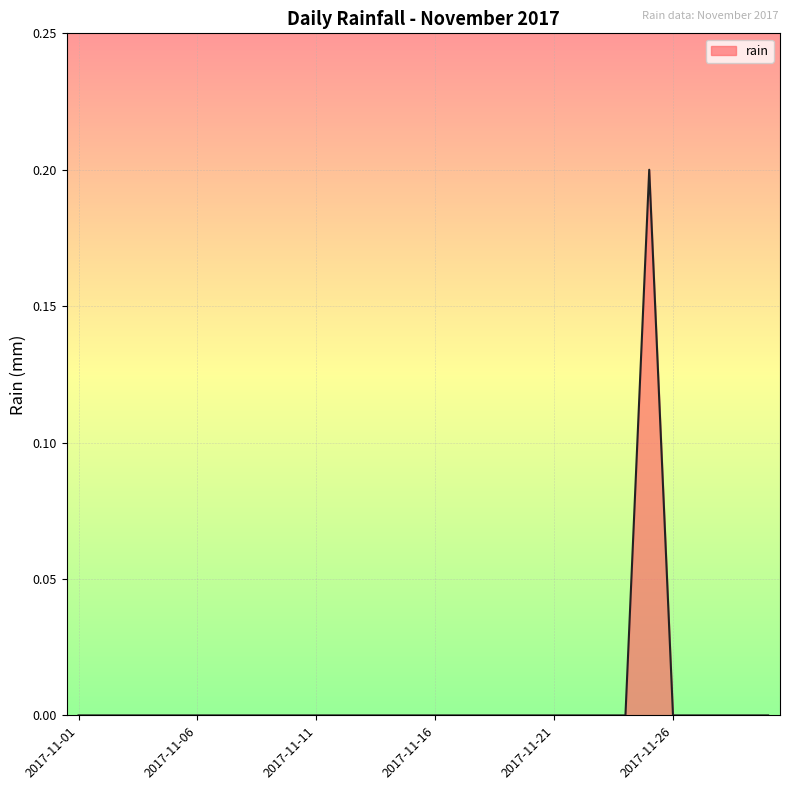

Reading left to right, what are all the values shown in this chart?

0.0	0.0	0.0	0.0	0.0	0.0	0.0	0.0	0.0	0.0	0.0	0.0	0.0	0.0	0.0	0.0	0.0	0.0	0.0	0.0	0.0	0.0	0.0	0.0	0.2	0.0	0.0	0.0	0.0	0.0